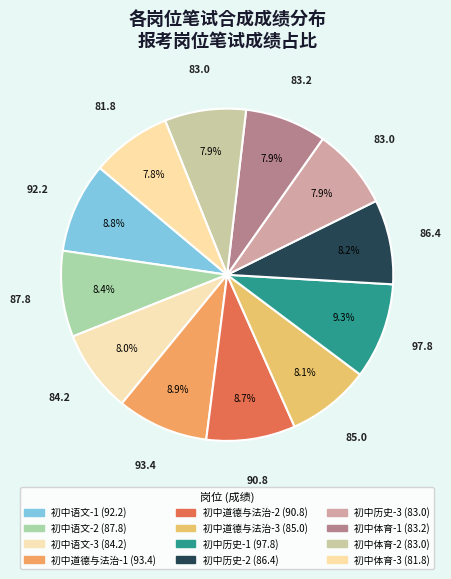

Rank the categories by value from highest to lowest.

初中历史-1, 初中道德与法治-1, 初中语文-1, 初中道德与法治-2, 初中语文-2, 初中历史-2, 初中道德与法治-3, 初中语文-3, 初中体育-1, 初中历史-3, 初中体育-2, 初中体育-3